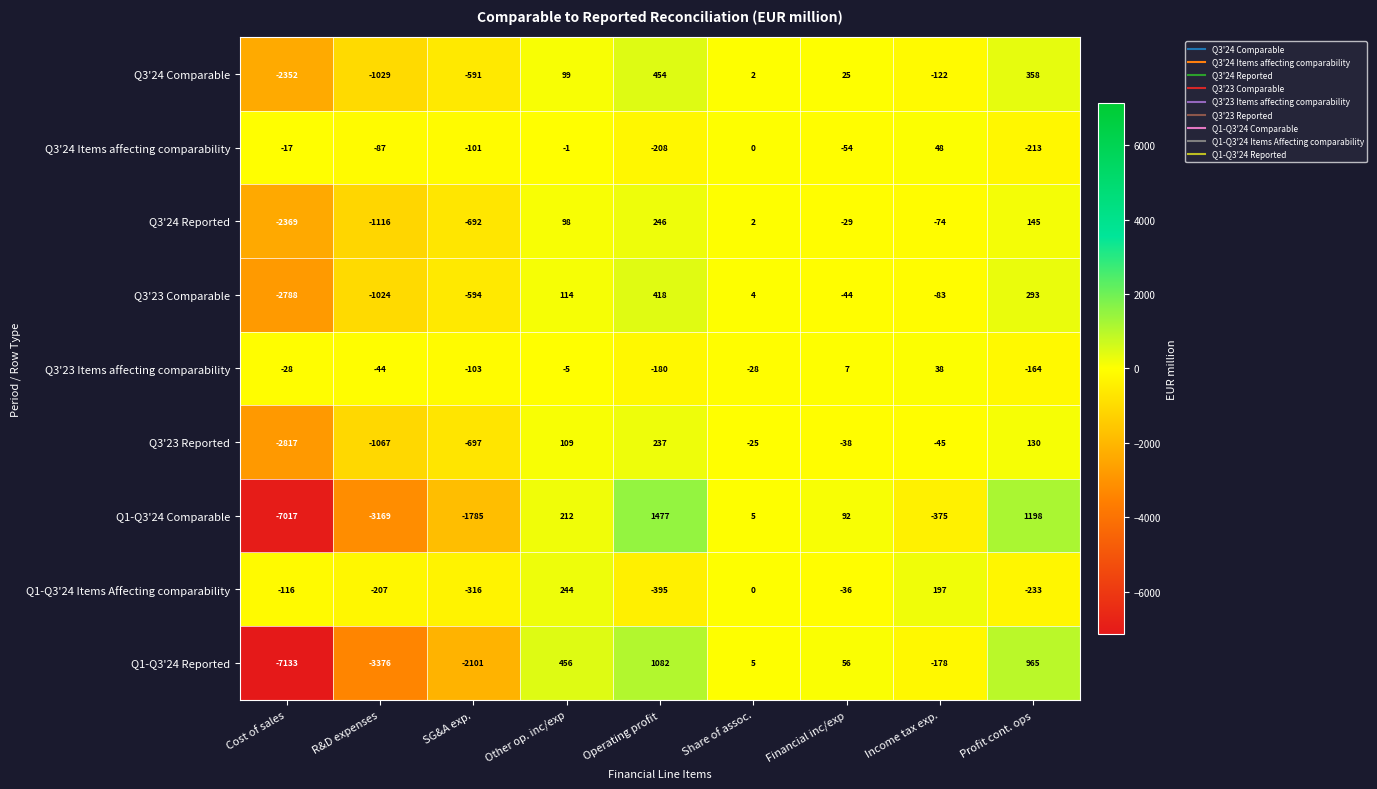

Rank the series by their maximum value, from highest to lowest.

Q1-Q3'24 Comparable, Q1-Q3'24 Reported, Q3'24 Comparable, Q3'23 Comparable, Q3'24 Reported, Q1-Q3'24 Items Affecting comparability, Q3'23 Reported, Q3'24 Items affecting comparability, Q3'23 Items affecting comparability